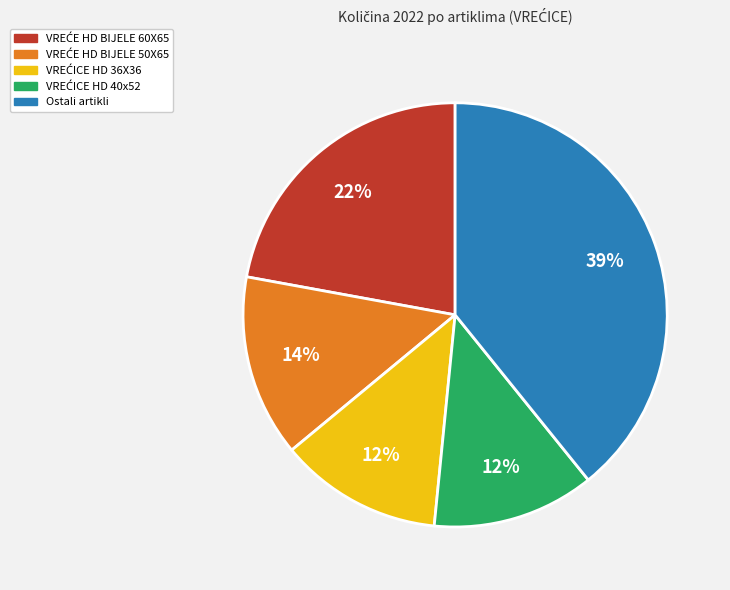

To the nearest percent, what is the difference between the largest and smallest slice percentages?

27%